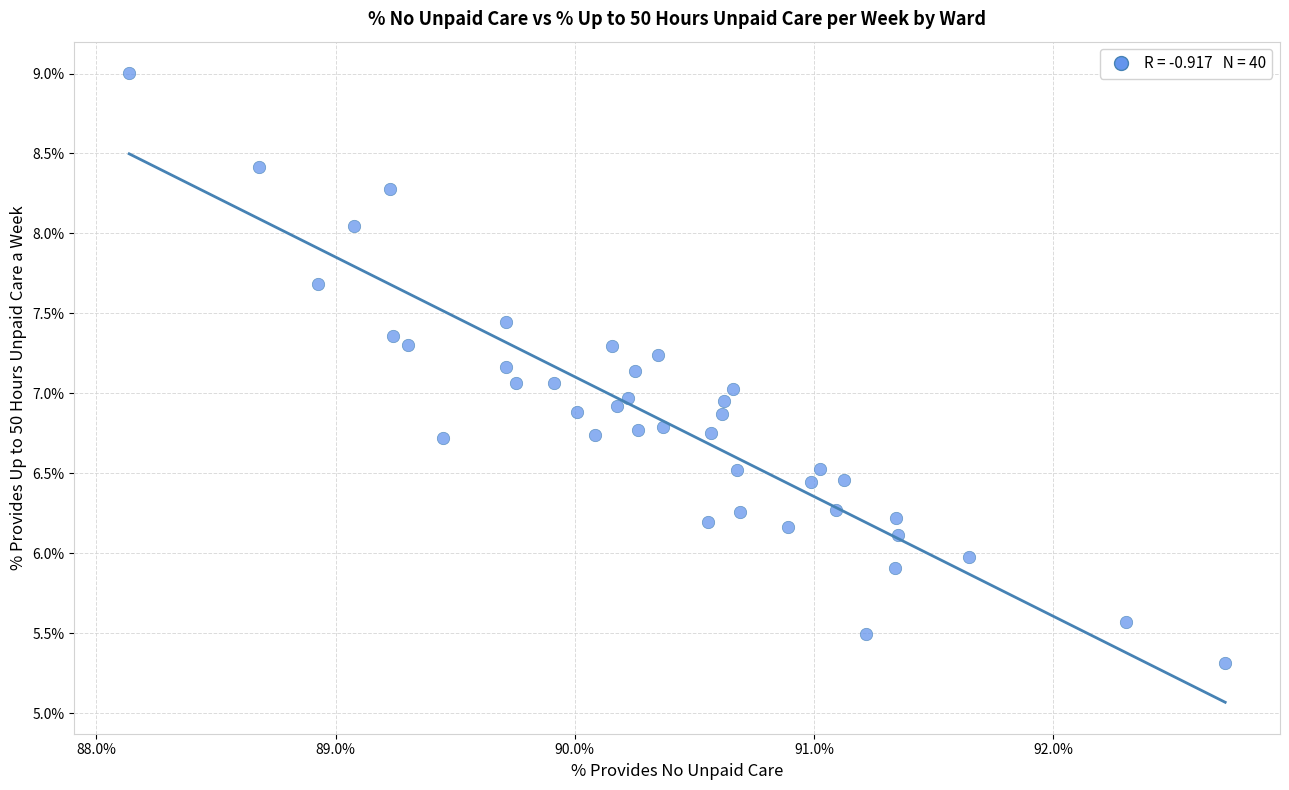

What is the range of X values (max minus min)?

4.6